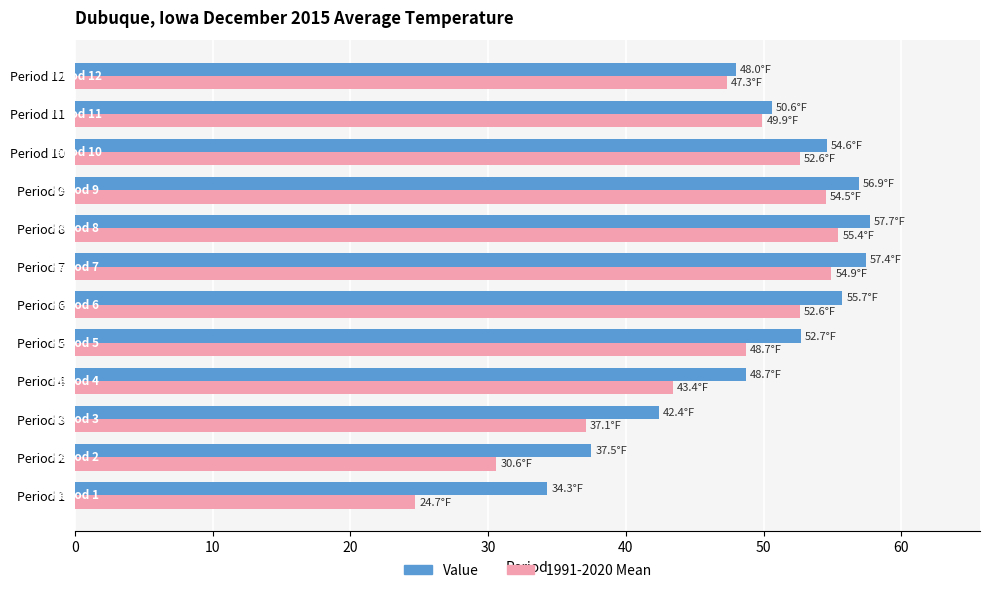

List the series in order of their overall mean, highest first.

Value, 1991-2020 Mean